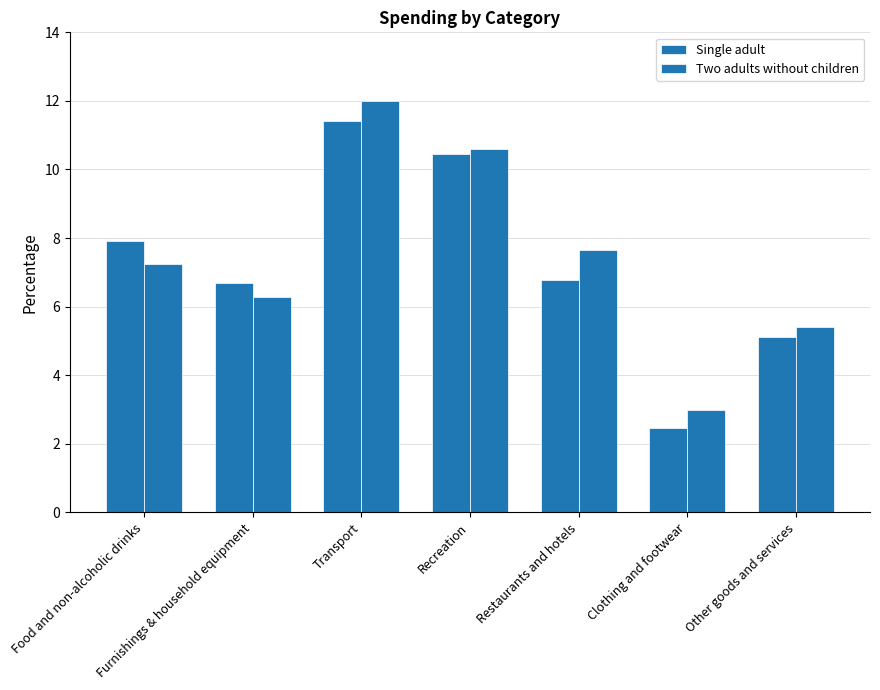

How many distinct data groups are displayed?

2